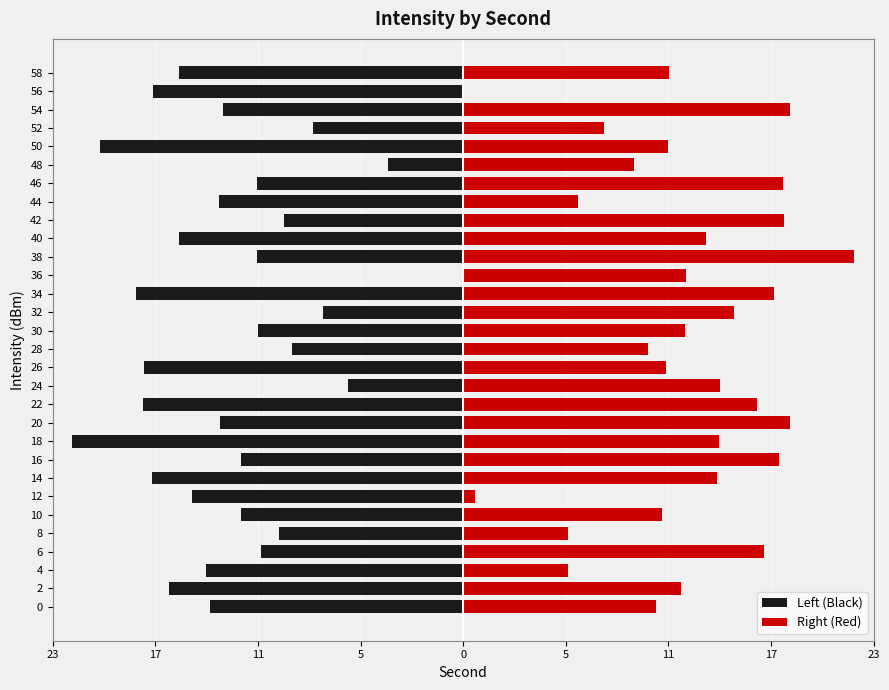

Reading left to right, list all the values displayed in this chart.

Left (Black): -14.3	-16.6	-14.5	-11.5	-10.4	-12.6	-15.3	-17.6	-12.6	-22.1	-13.7	-18.1	-6.5	-18.1	-9.7	-11.6	-8.0	-18.5	0.0	-11.7	-16.1	-10.1	-13.8	-11.7	-4.2	-20.5	-8.5	-13.6	-17.5	-16.1
Right (Red): 10.9	12.3	6.0	17.0	6.0	11.2	0.7	14.3	17.9	14.5	18.5	16.6	14.5	11.5	10.4	12.6	15.3	17.6	12.6	22.1	13.7	18.1	6.5	18.1	9.7	11.6	8.0	18.5	0.0	11.7